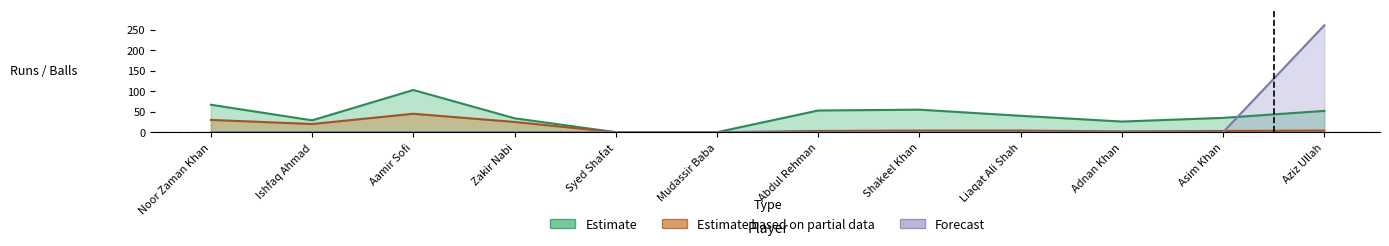

What is the average value of the Forecast series?

22